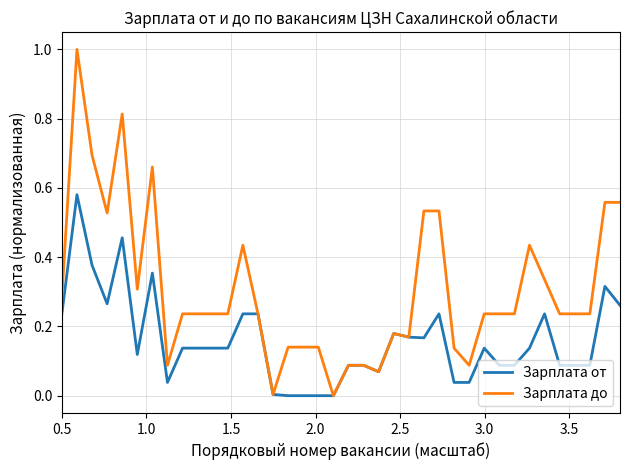

What is the difference between the maximum and minimum values in the Зарплата до series?

1.0